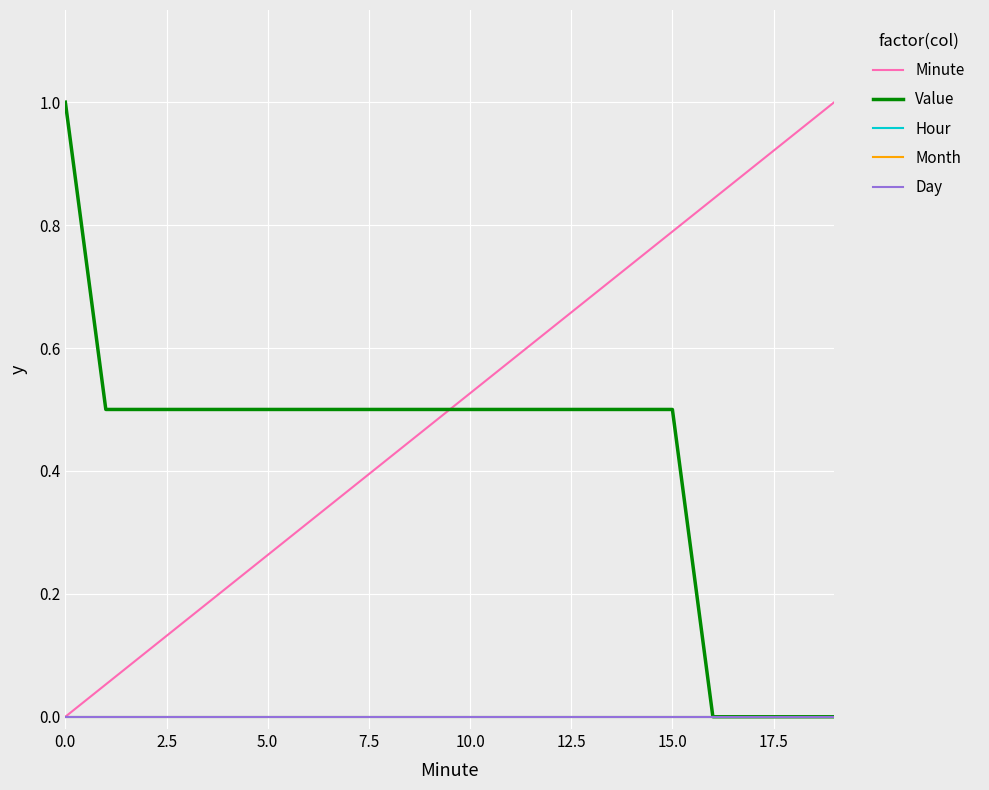

True or false: Month has more than 1 points higher than both neighbors.

False